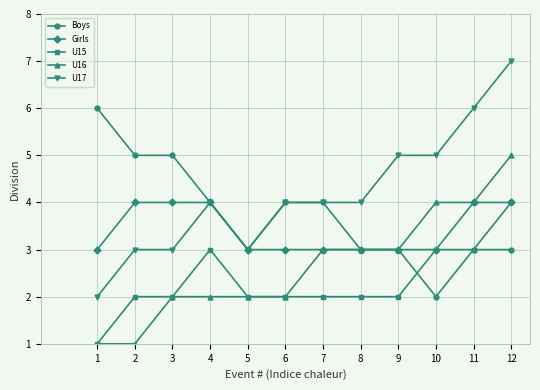

What is the value of the Girls point at the 4th from the left?

4